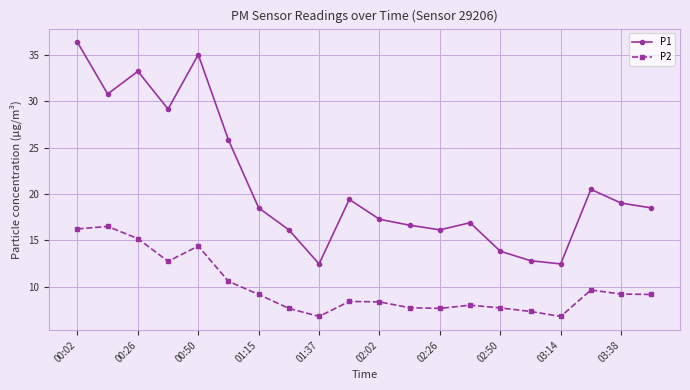

What is the difference between the second highest and minimum values in the P1 series?

22.6